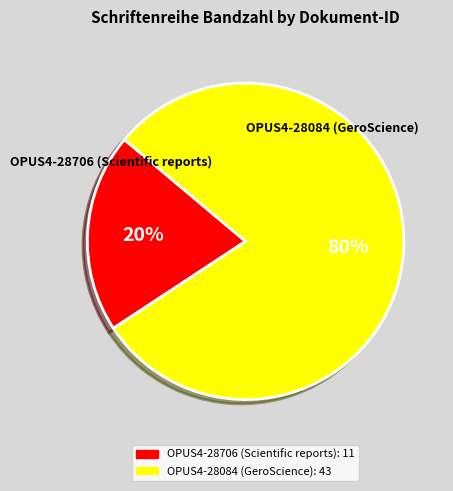

Combined, do OPUS4-28084 (GeroScience) and OPUS4-28706 (Scientific reports) account for over 50%?

Yes